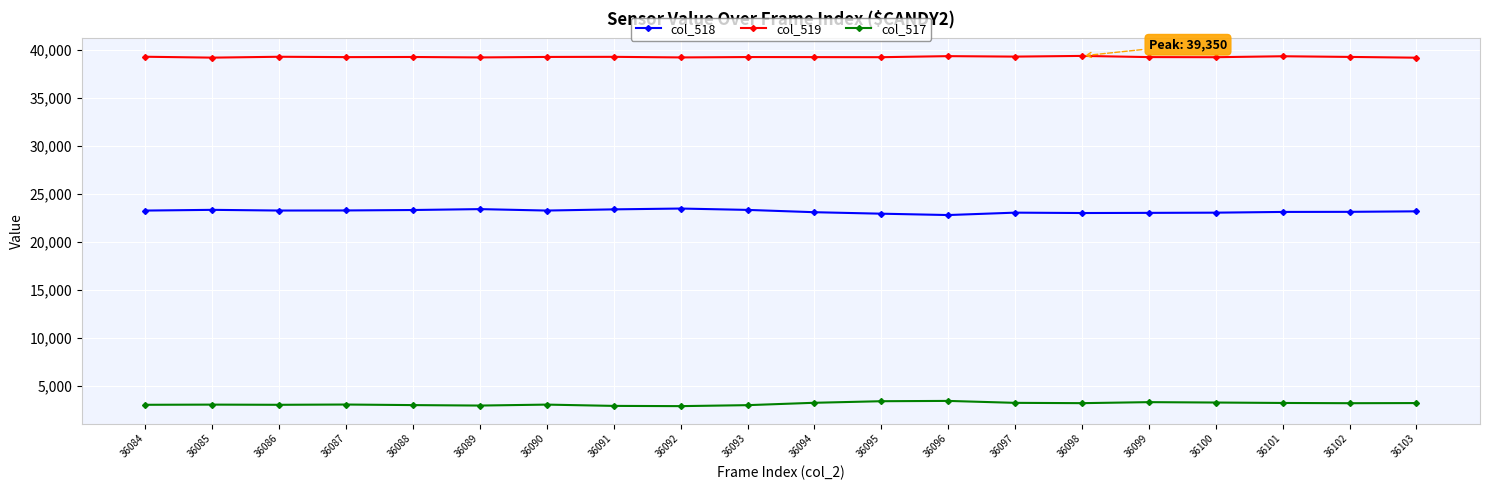

Count the number of categories in the chart.

20